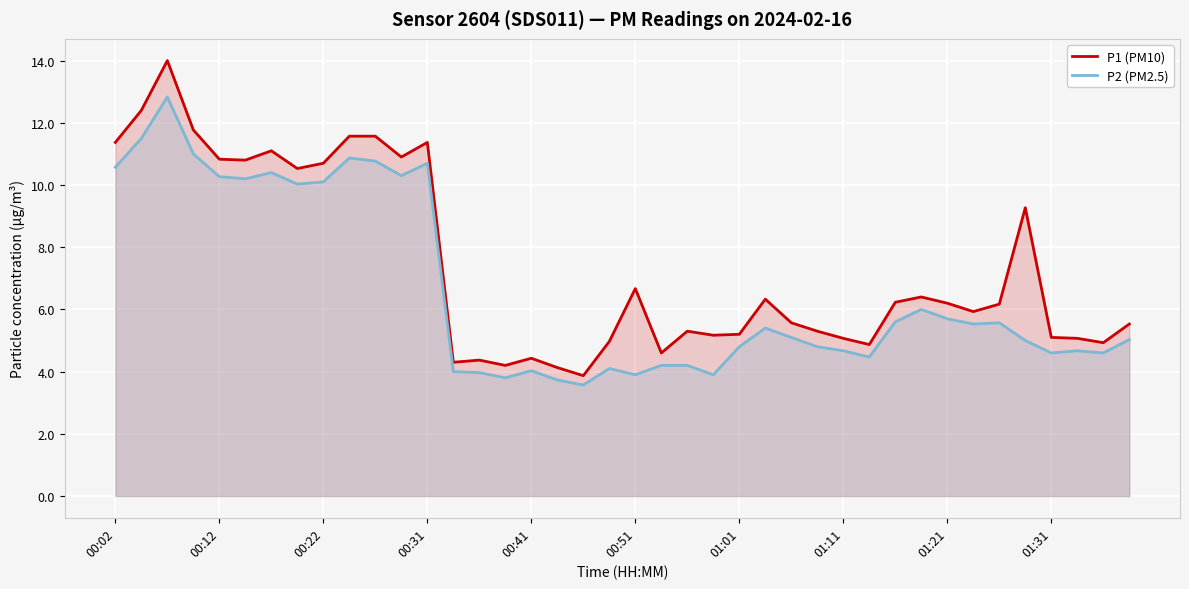

Which series has the largest total across all categories?

P1 (PM10)